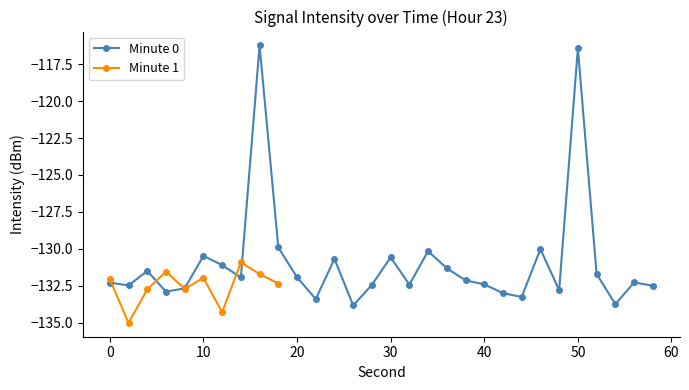

The chart shows a value of -131.3 at 36. True or false?

True